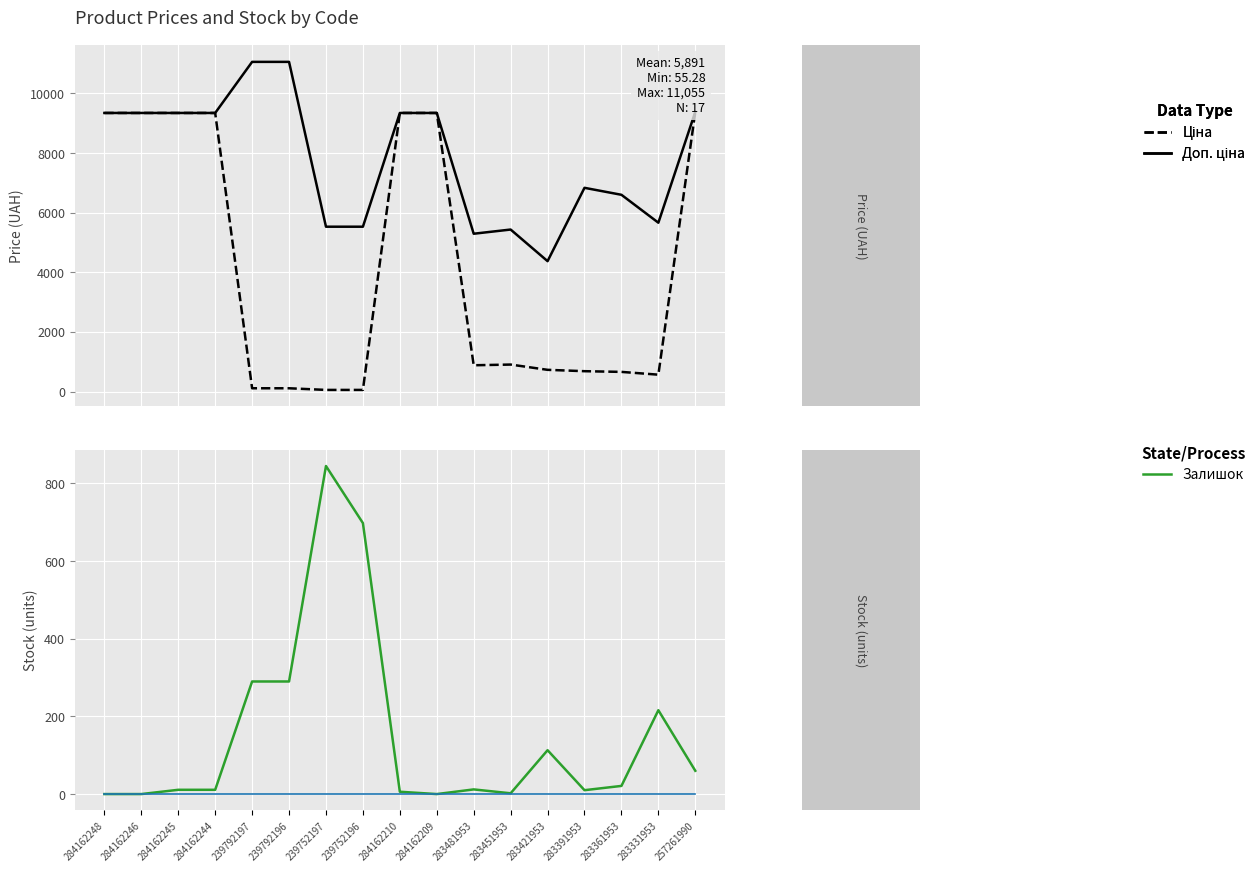

Which category has the highest value in the Доп. ціна series?

239792197